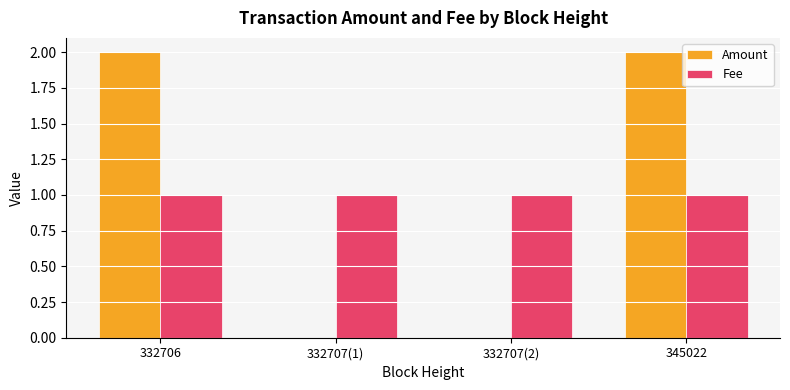

The value of Fee at 345022 is 1.0. True or false?

True